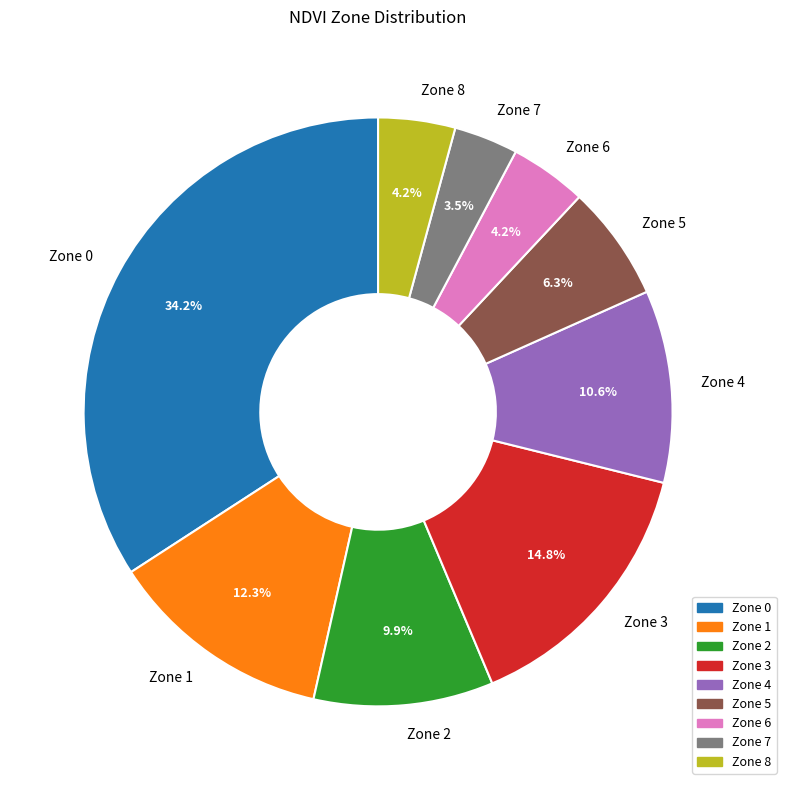

How much of the chart is everything except Zone 3?

85.2%